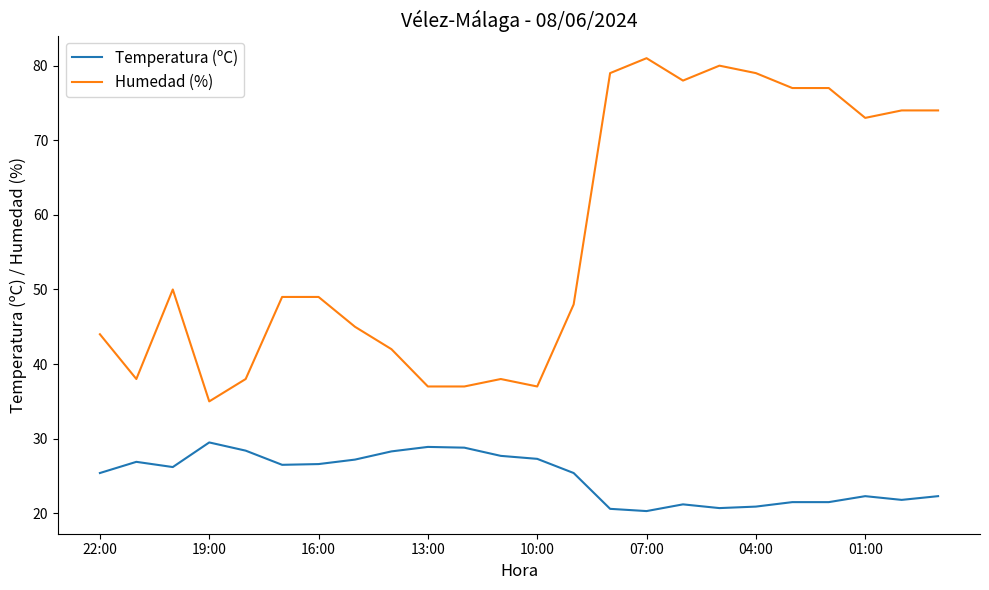

What is the minimum value shown in the chart?

20.3